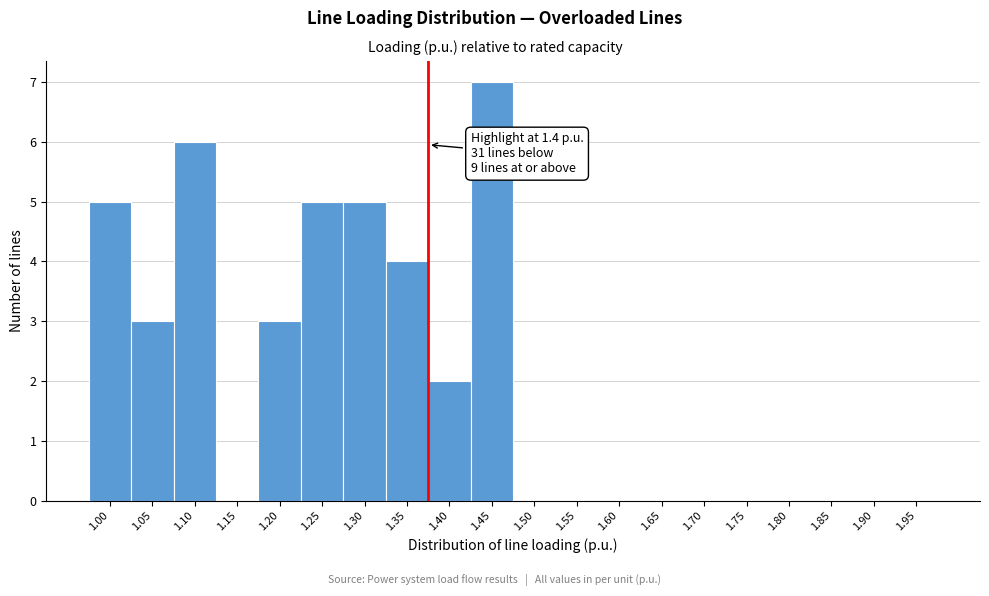

Reading left to right, list all the values displayed in this chart.

1.00=5	1.05=3	1.10=6	1.15=0	1.20=3	1.25=5	1.30=5	1.35=4	1.40=2	1.45=7	1.50=0	1.55=0	1.60=0	1.65=0	1.70=0	1.75=0	1.80=0	1.85=0	1.90=0	1.95=0